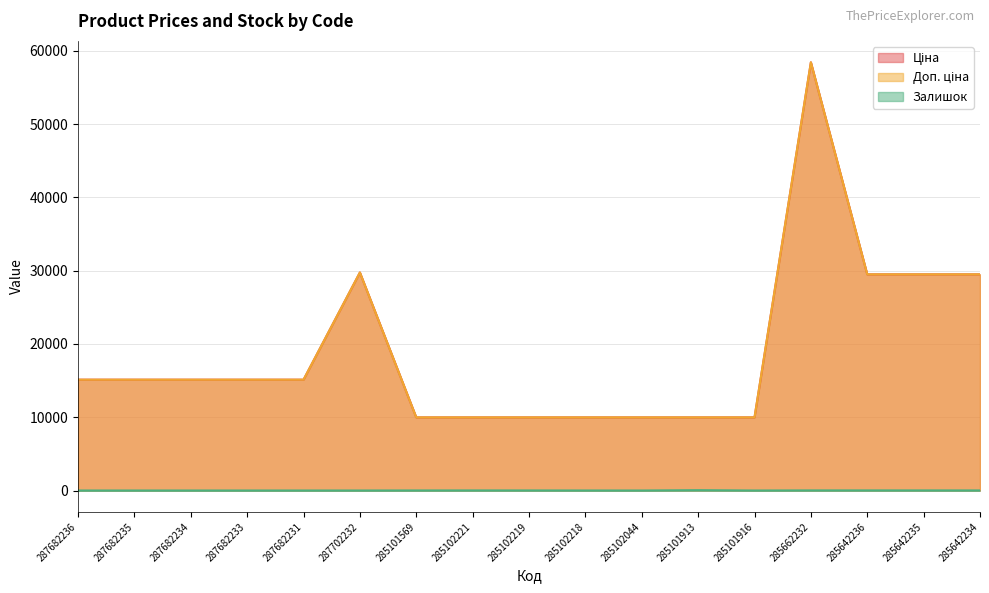

What is the total value across all series at 285642234?

58993.0